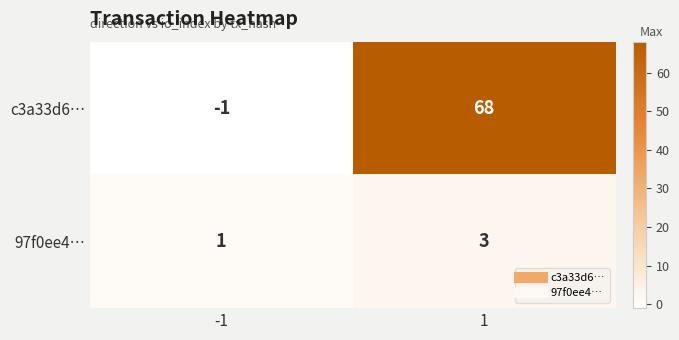

Is it true that 97f0ee4… equals 2 at -1?

False